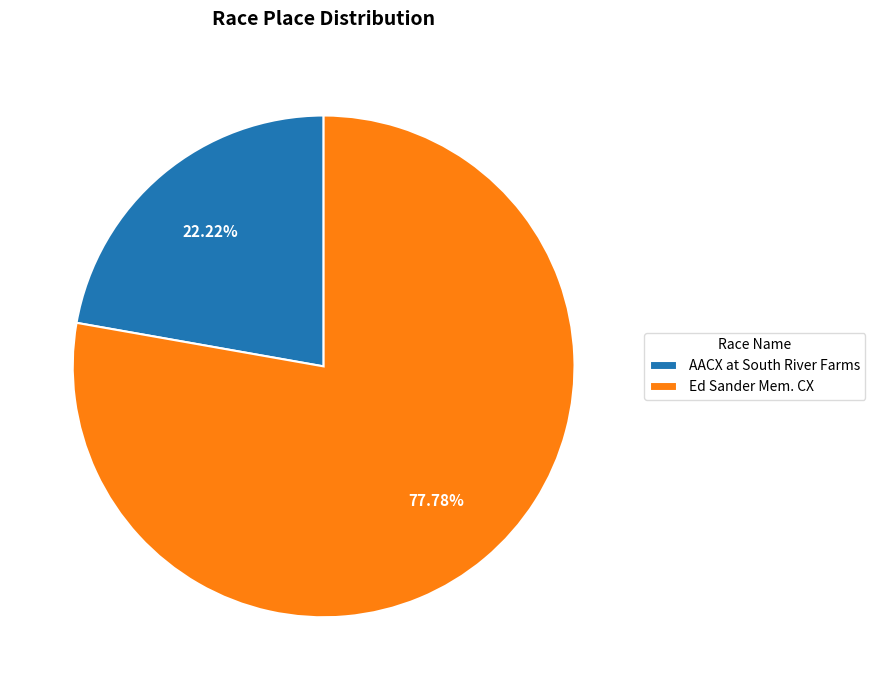

Count the number of slices in the pie.

2